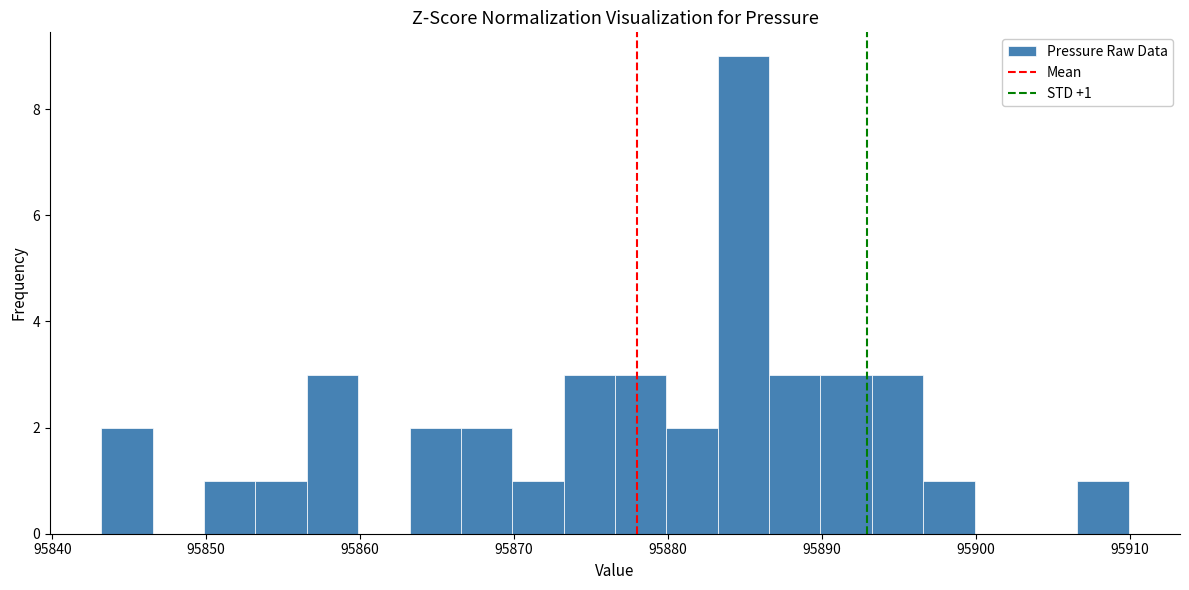

Read against the x-axis, roughly where is the centre of the tallest bar?

95885